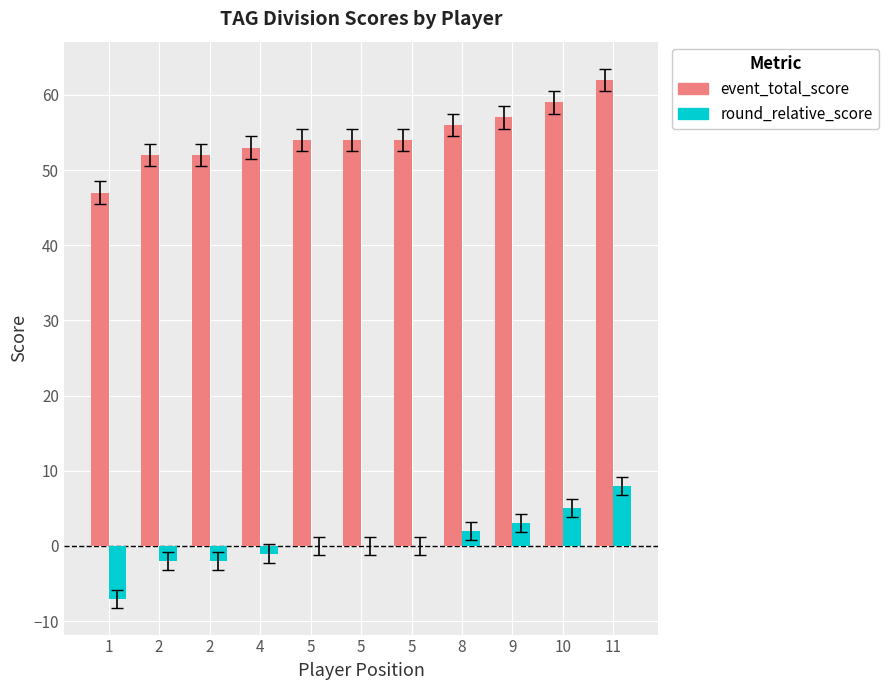

What is the value of the event_total_score bar at the 10th from the left?

59